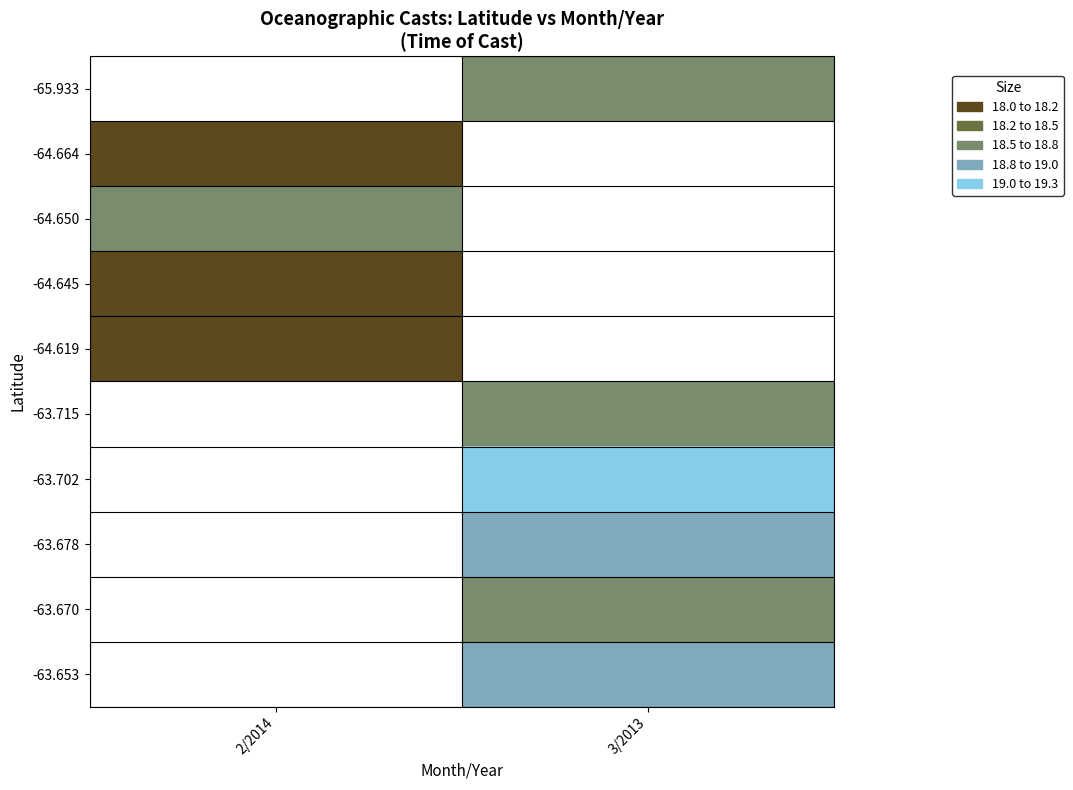

How many positive values does the -63.678 series have?

1